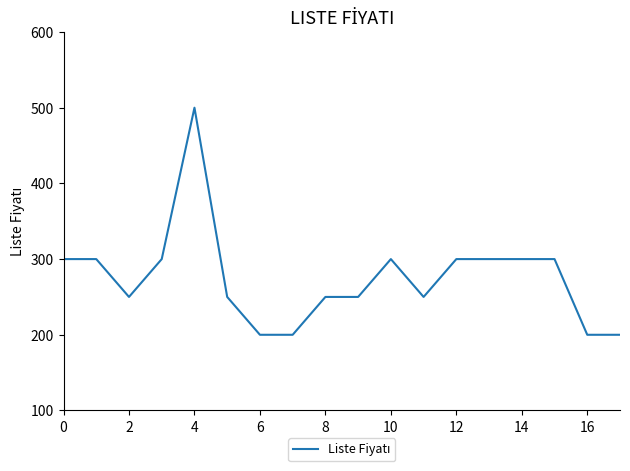

How many lines are shown in the chart?

1